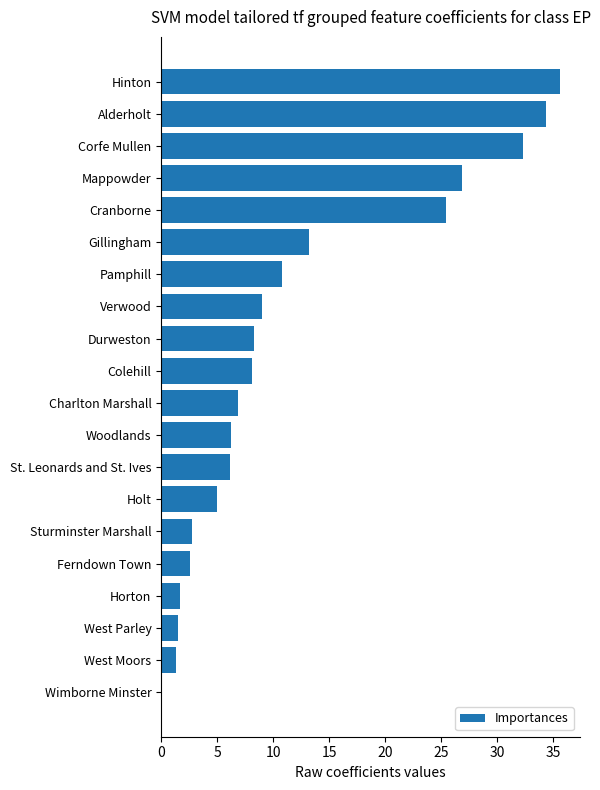

Is it true that the value at Charlton Marshall is 11.6?

False